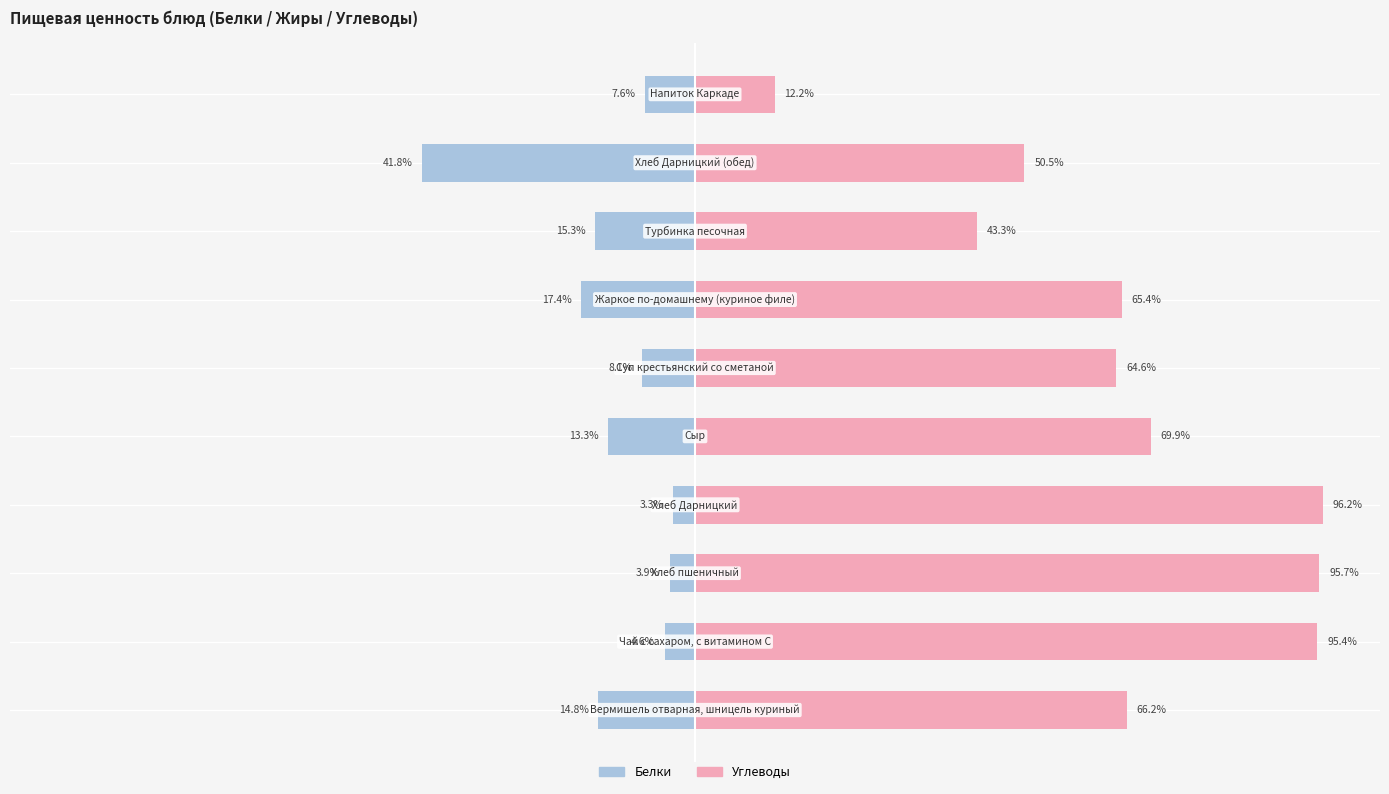

What is the difference between the Белки values at 0 and 6?

2.6